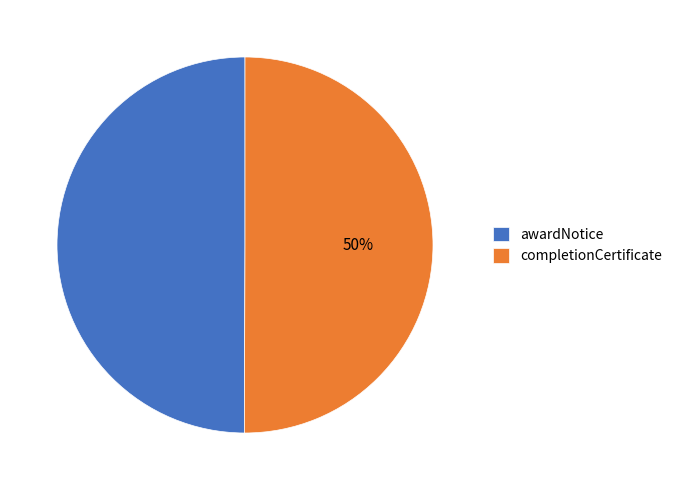

To the nearest percent, what percentage of the pie is awardNotice?

50%